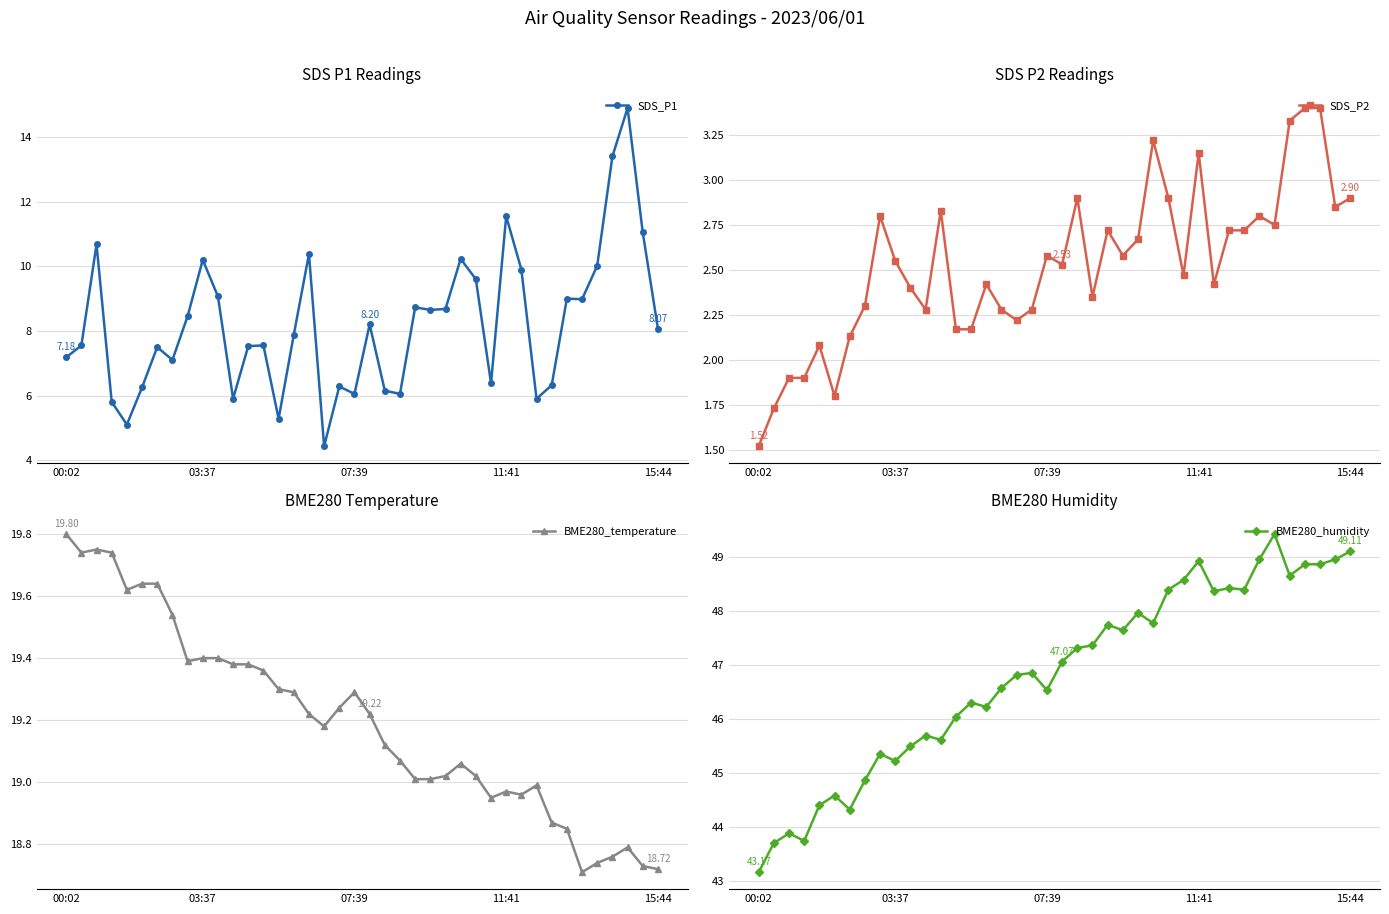

Rank the series at 17 from lowest to highest value.

SDS_P2, SDS_P1, BME280_temperature, BME280_humidity